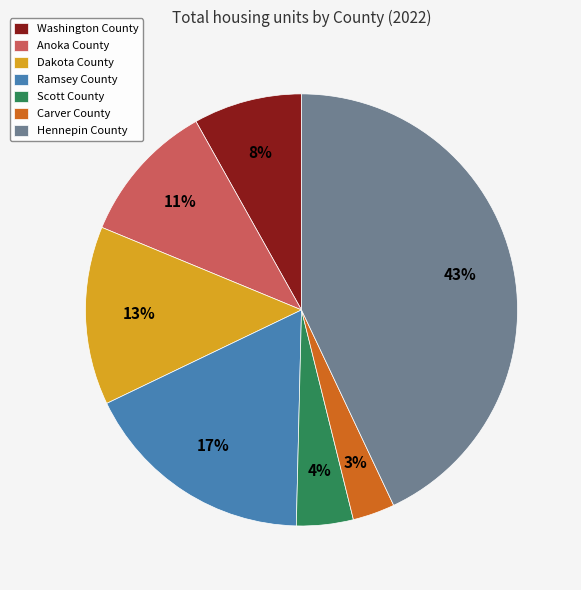

Is the sum of Carver County and Hennepin County greater than half?

No